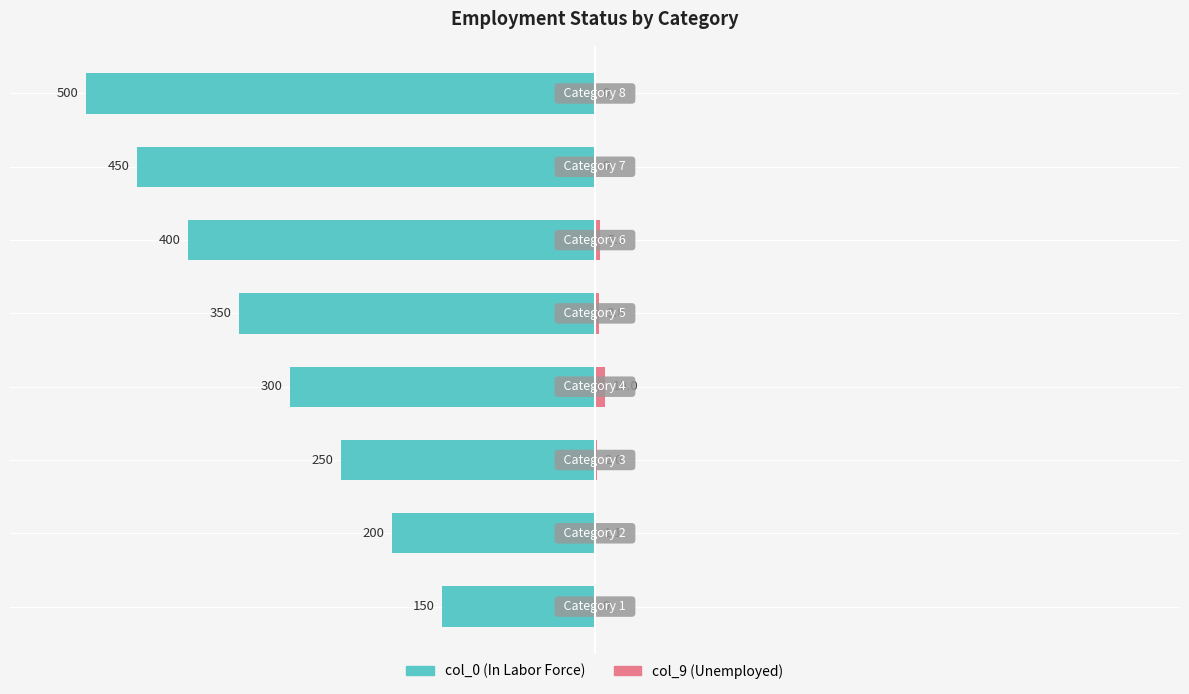

The col_0 series shows -88.1 at −50. True or false?

False